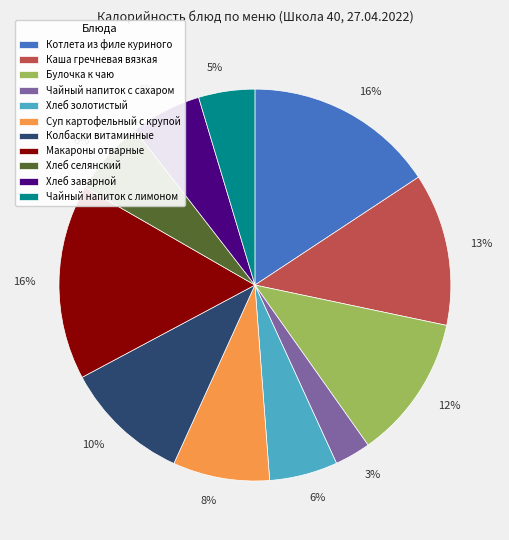

Is the sum of Суп картофельный с крупой and Каша гречневая вязкая greater than half?

No